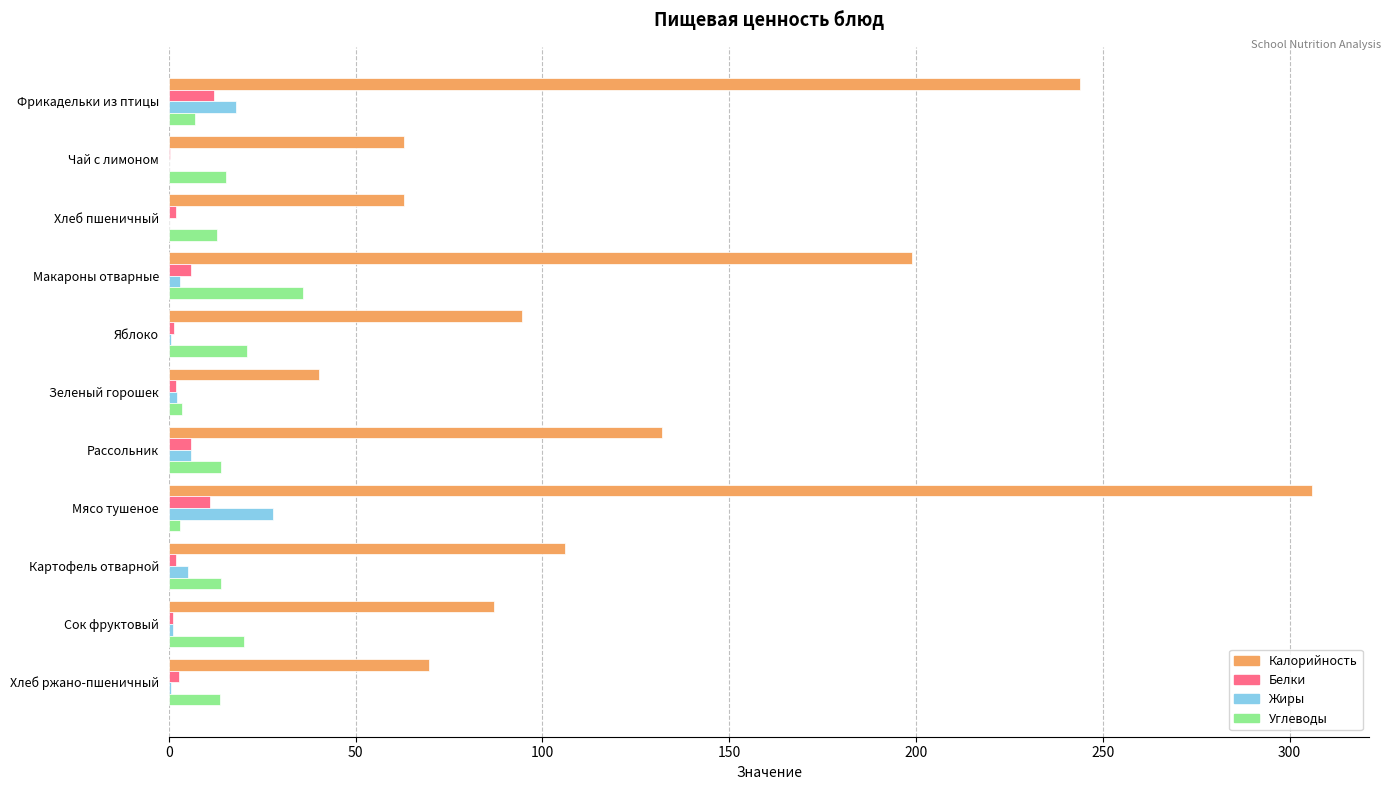

Which series changed the most between Мясо тушеное and Хлеб ржано-пшеничный?

Калорийность